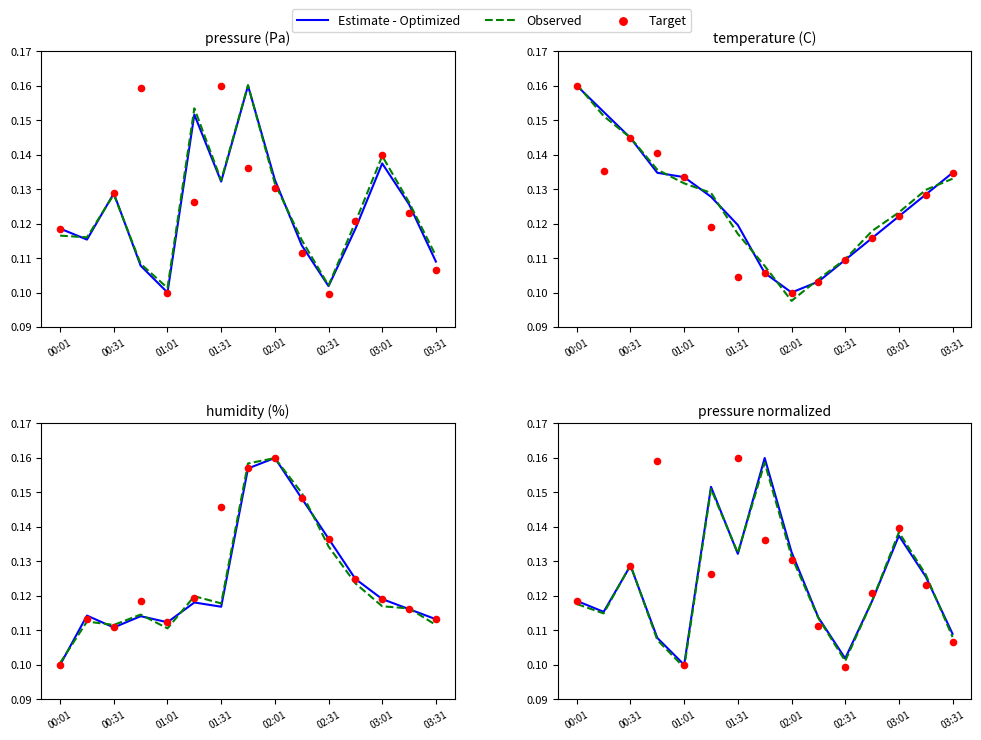

Is the value of Target at 03:31 greater than the value of Estimate - Optimized at 12?

No